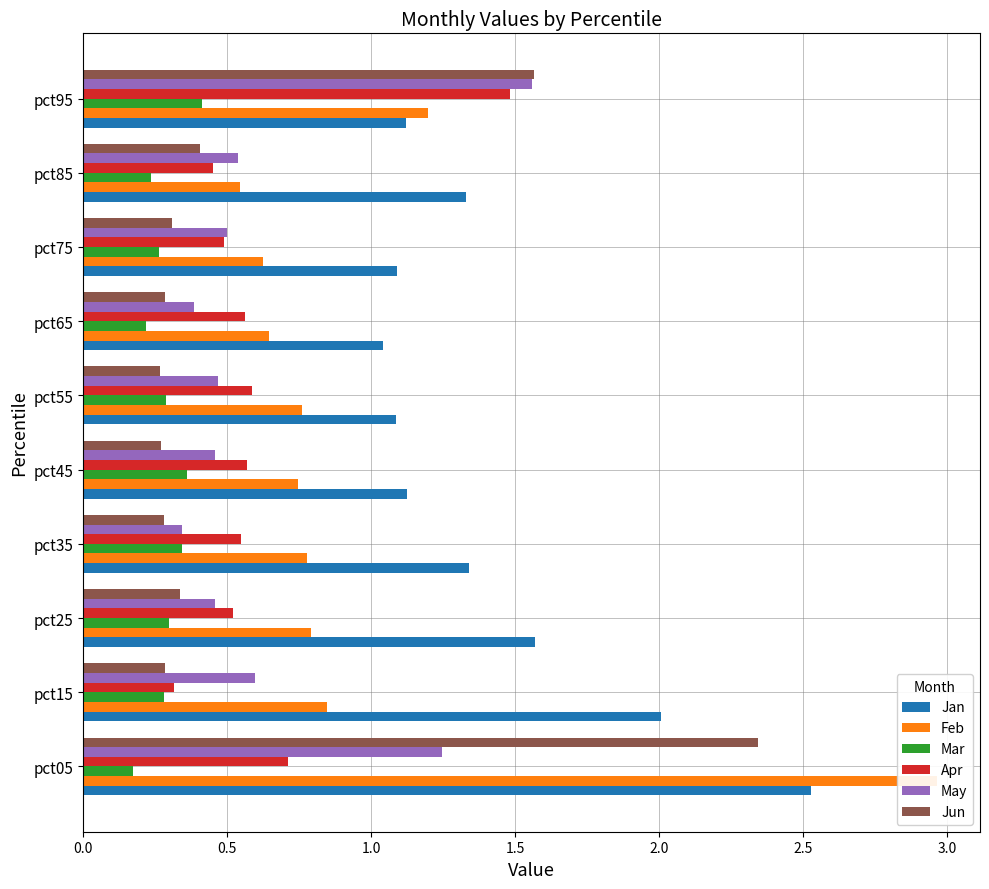

Between pct55 and pct95, which series saw the biggest shift?

Jun